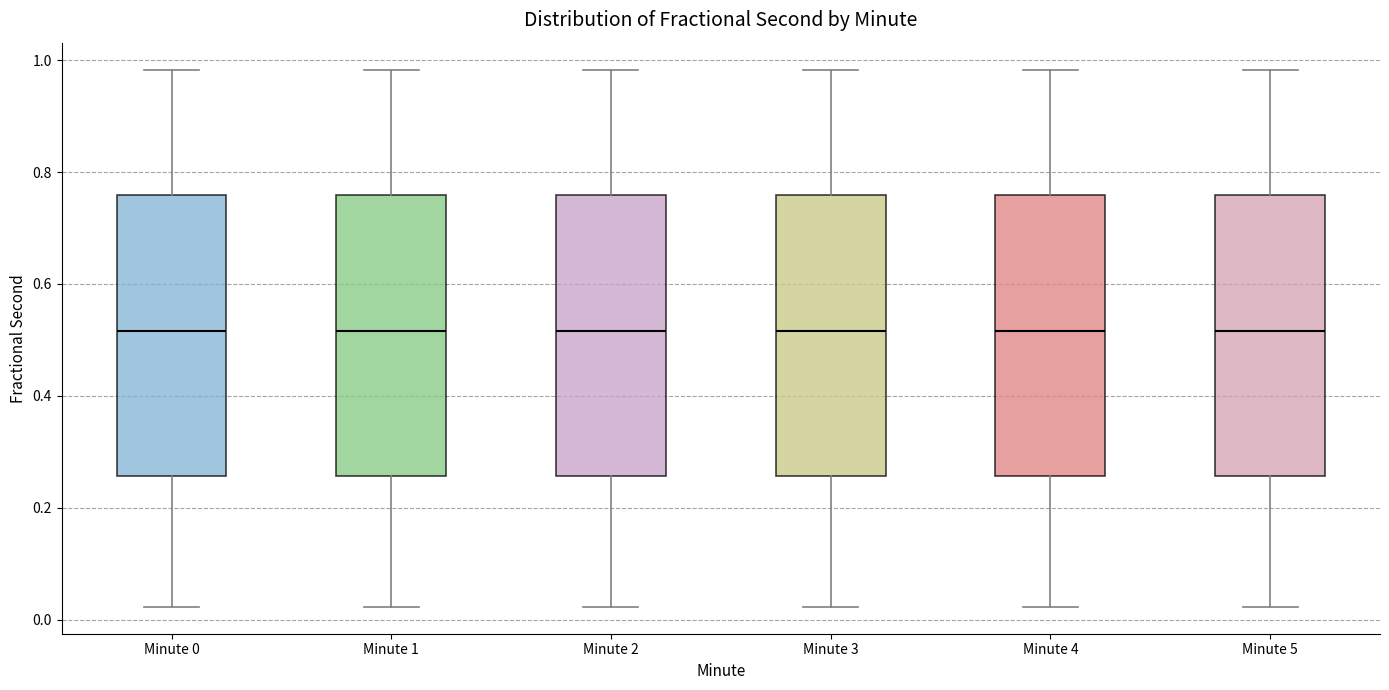

Where does the upper whisker of the box for Minute 5 end on the y-axis? The values are not printed on the chart, so give them approximately, as read against the axis.

0.98